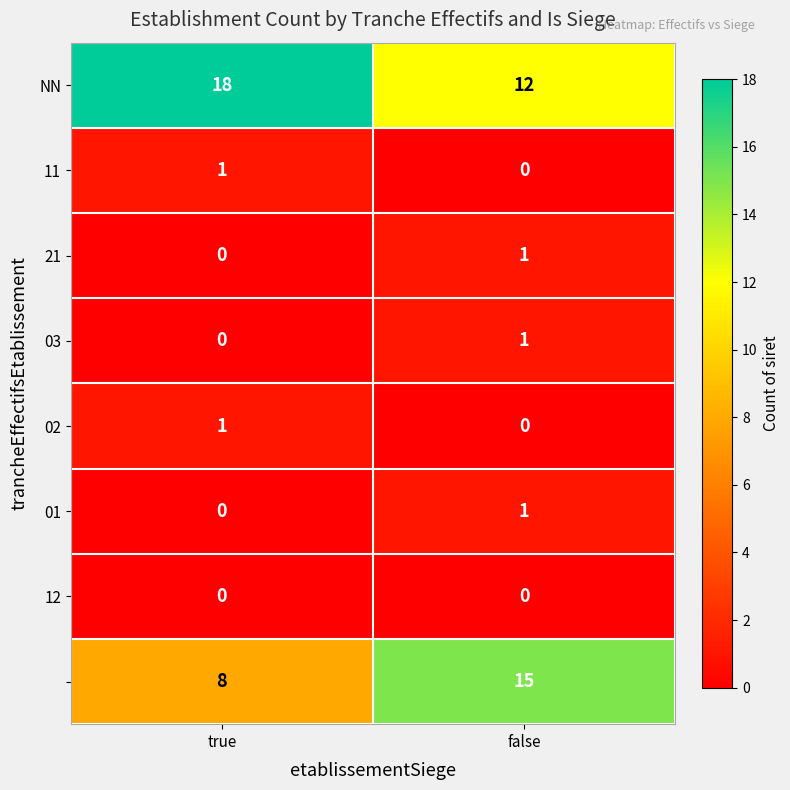

What is the greatest value displayed?

18